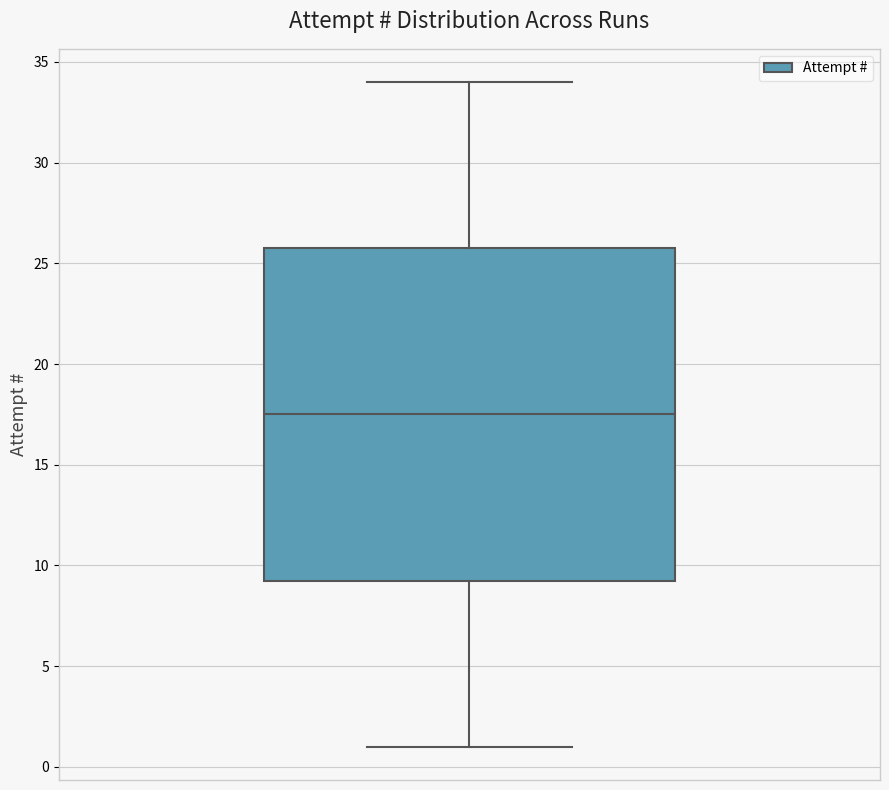

Read this box plot against the y-axis: the position of the median line, the range covered by the box, and the ends of both whiskers. The values are not printed on the chart, so give them approximately, as read against the axis.

median 17.5, box 9.5 to 26.0, whiskers 1.0 to 34.0